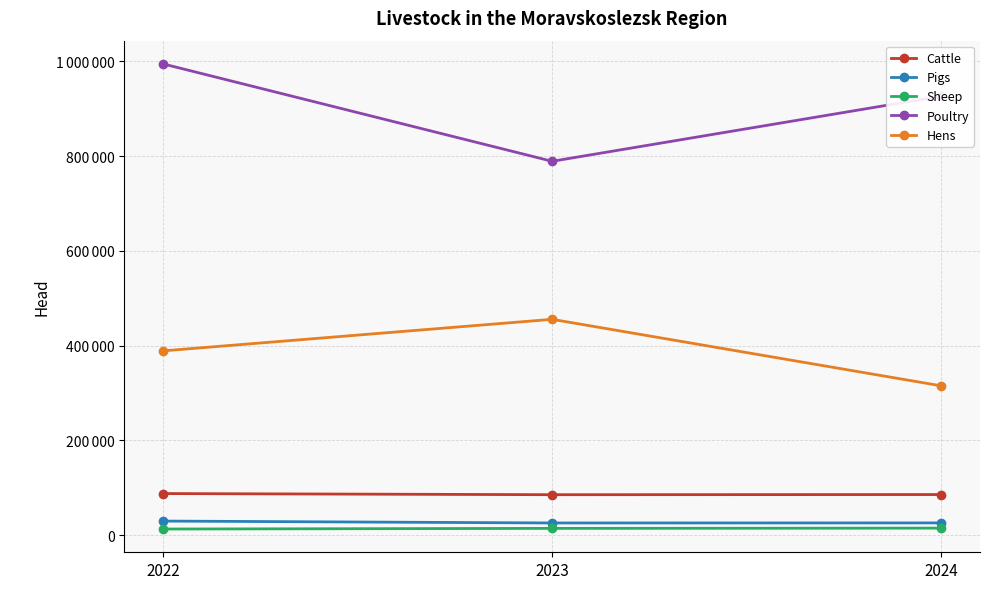

At 2023, list the series in order from smallest to largest.

Sheep, Pigs, Cattle, Hens, Poultry